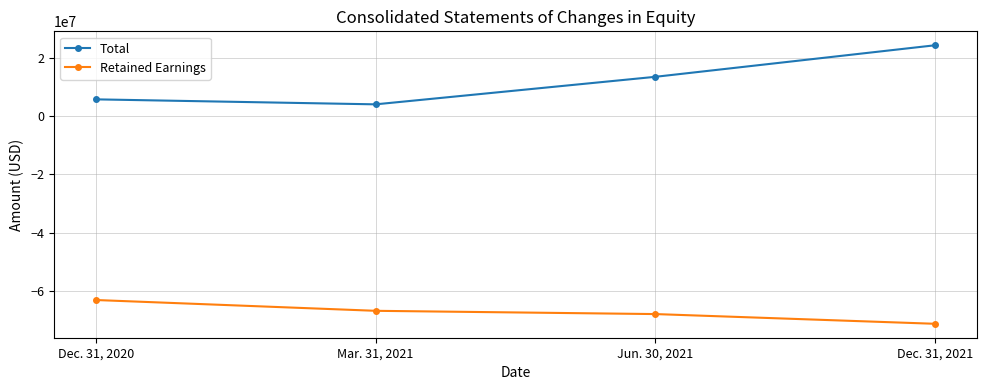

What is the difference between the second highest and minimum values in the Retained Earnings series?

4464446